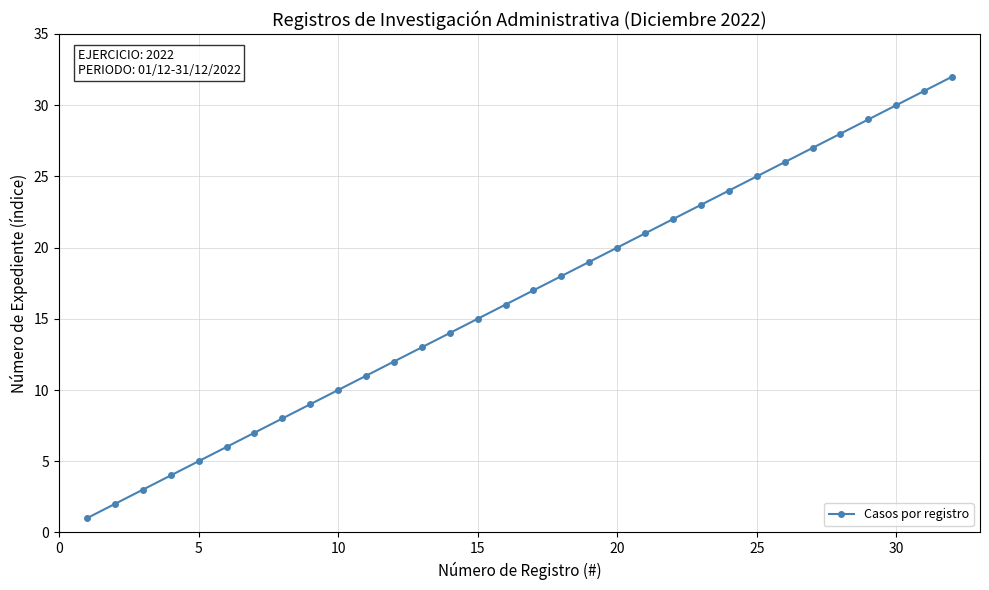

What is the difference between the maximum and minimum values?

31